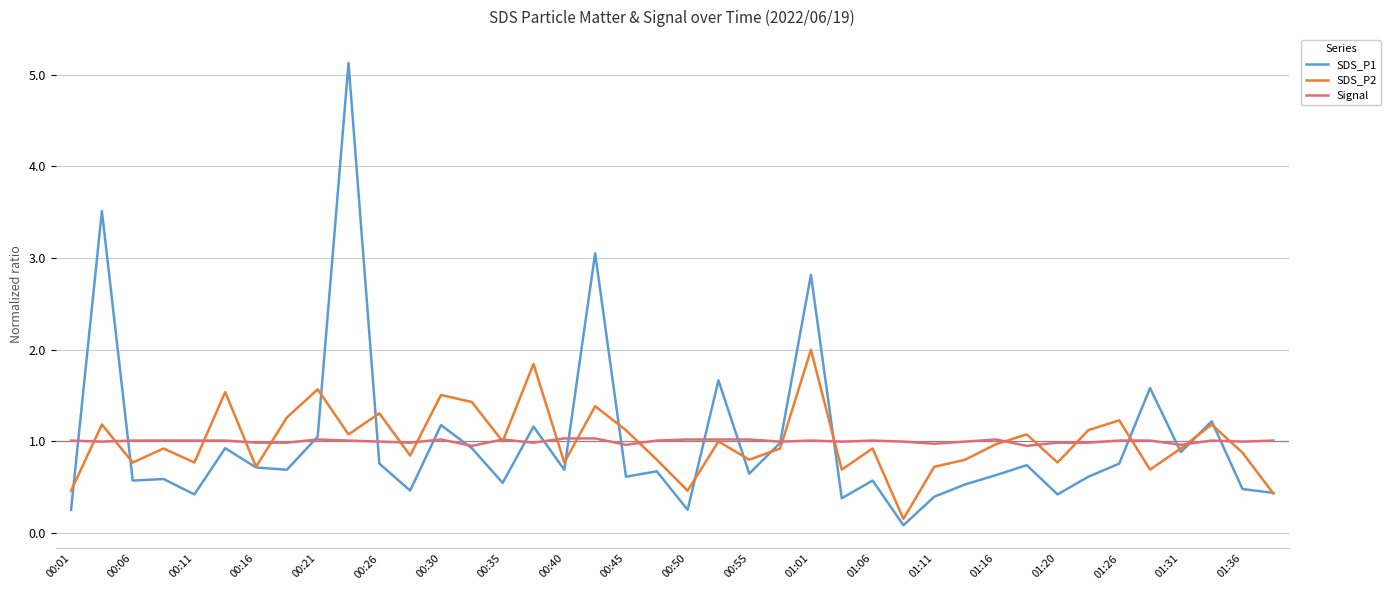

After their last crossing, which series has the higher values: Signal or SDS_P2?

Signal